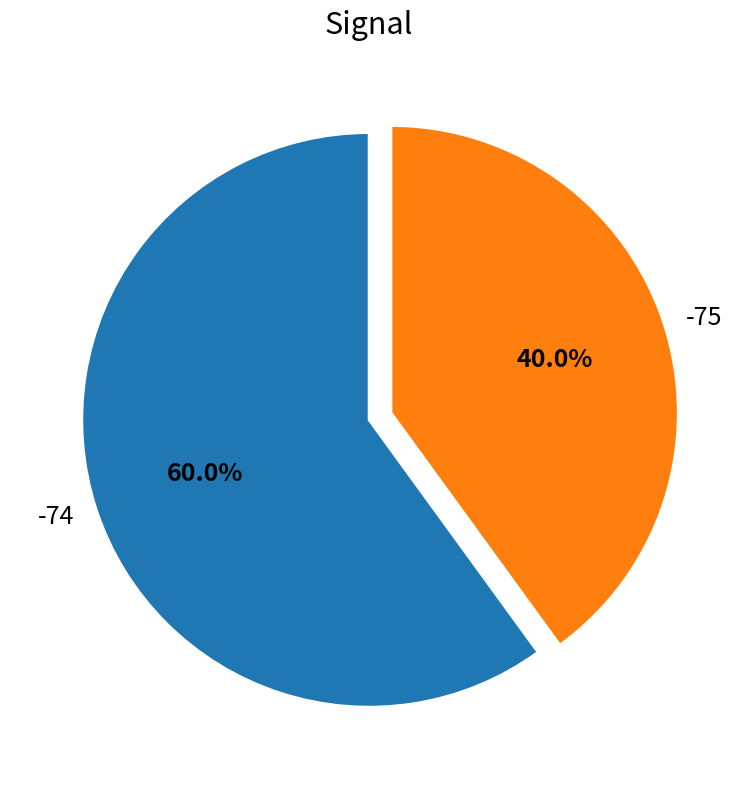

Rank the categories by value from highest to lowest.

-74, -75